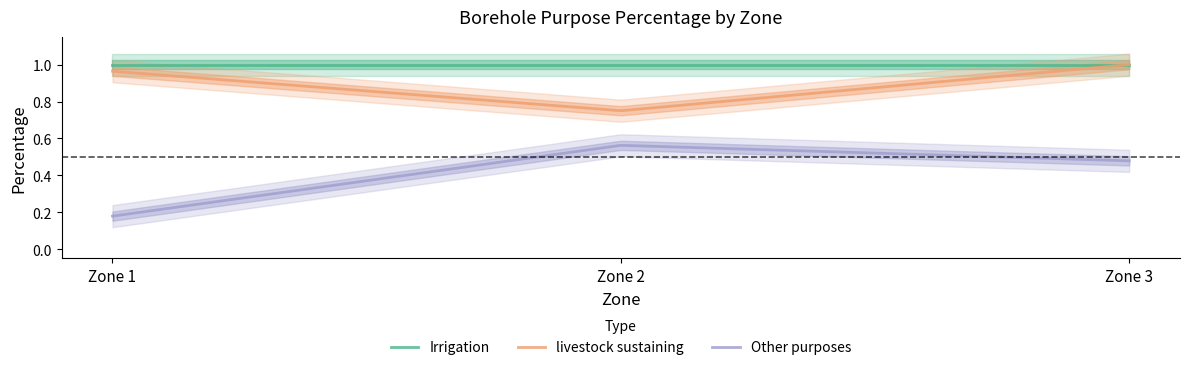

Reading left to right, transcribe all the data shown in this chart.

Irrigation: Zone 1=1.0	Zone 2=1.0	Zone 3=1.0
livestock sustaining: Zone 1=1.0	Zone 2=0.8	Zone 3=1.0
Other purposes: Zone 1=0.2	Zone 2=0.6	Zone 3=0.5